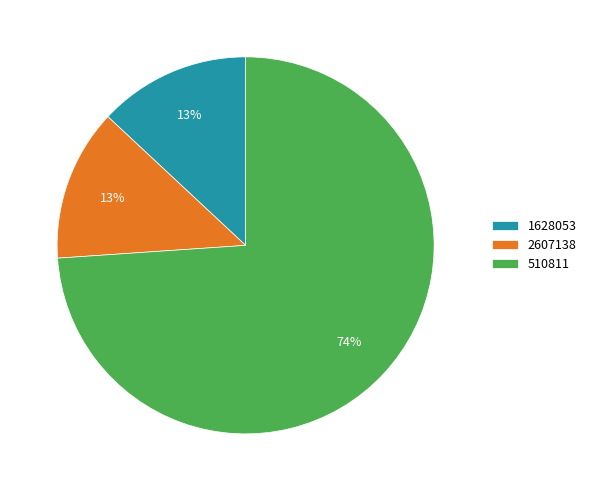

Between 510811 and 1628053, which is larger?

510811